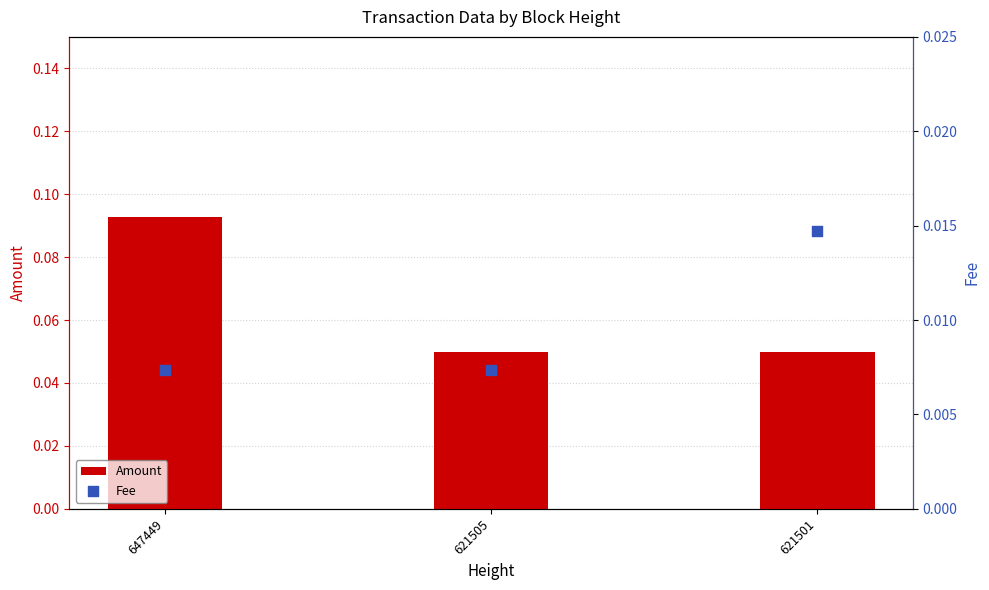

Which series contains the highest Y value?

Amount